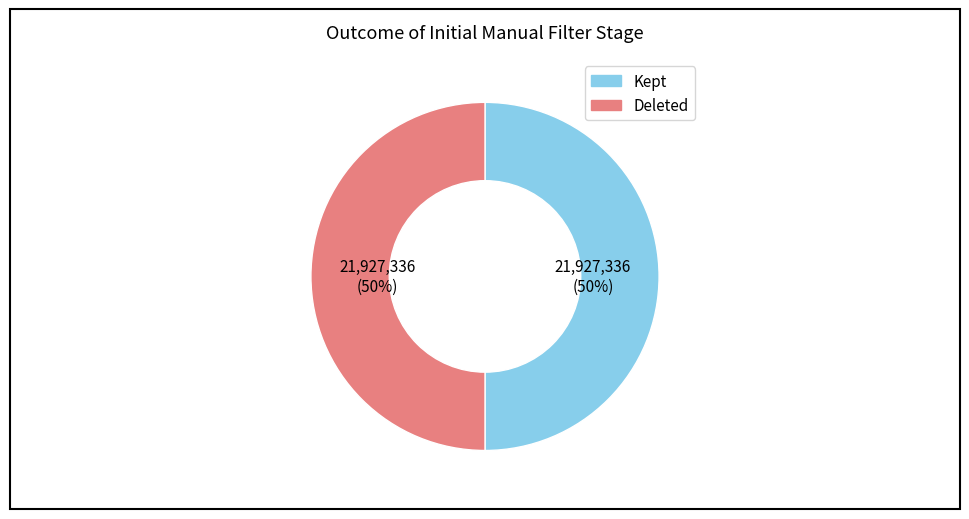

To the nearest percent, what is the average slice percentage?

50%